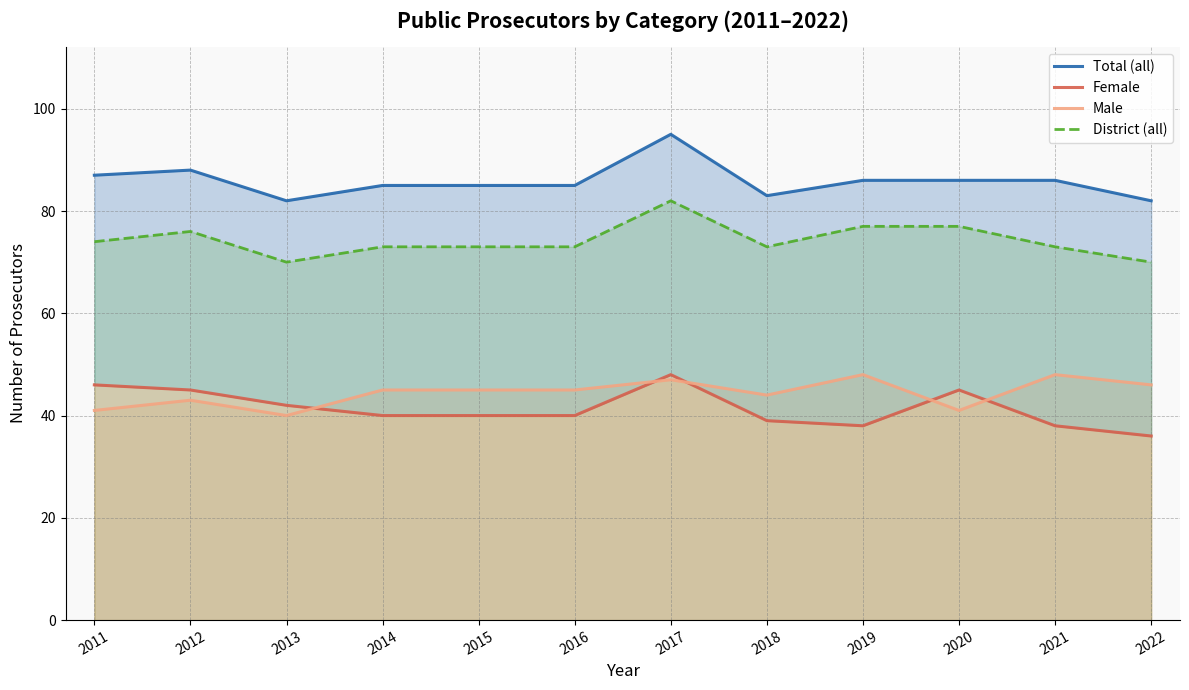

At which category is the sum across all series the highest?

2017